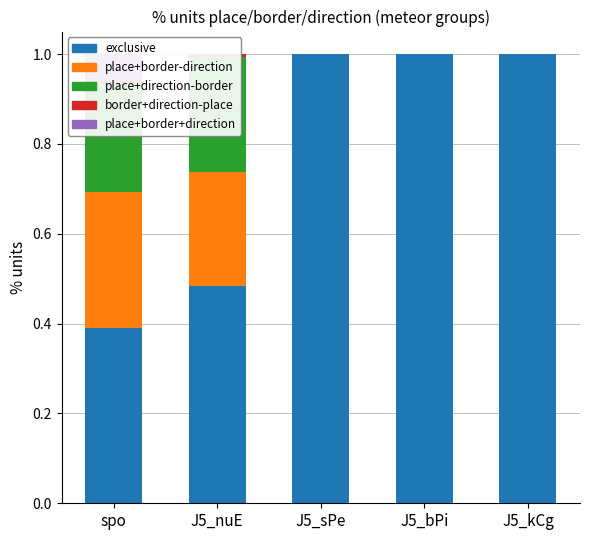

What position from the right is J5_sPe?

3